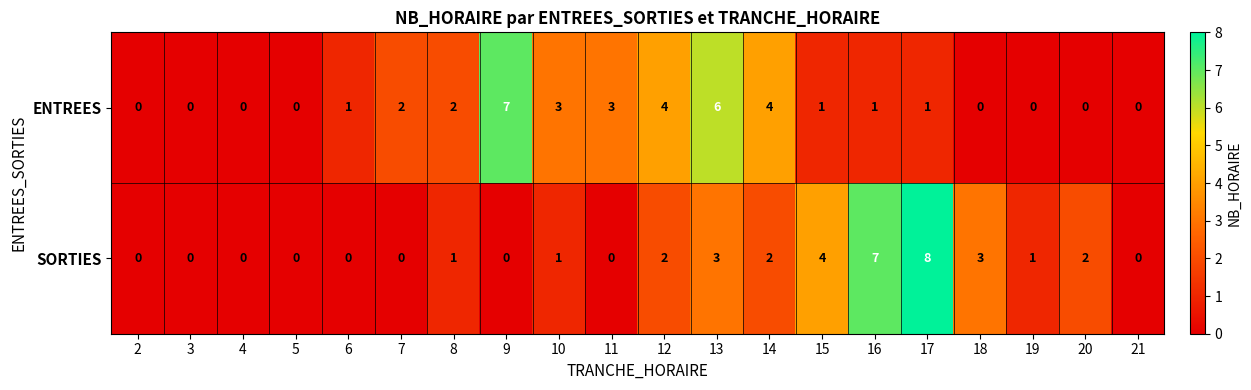

At which label does SORTIES reach its peak?

17